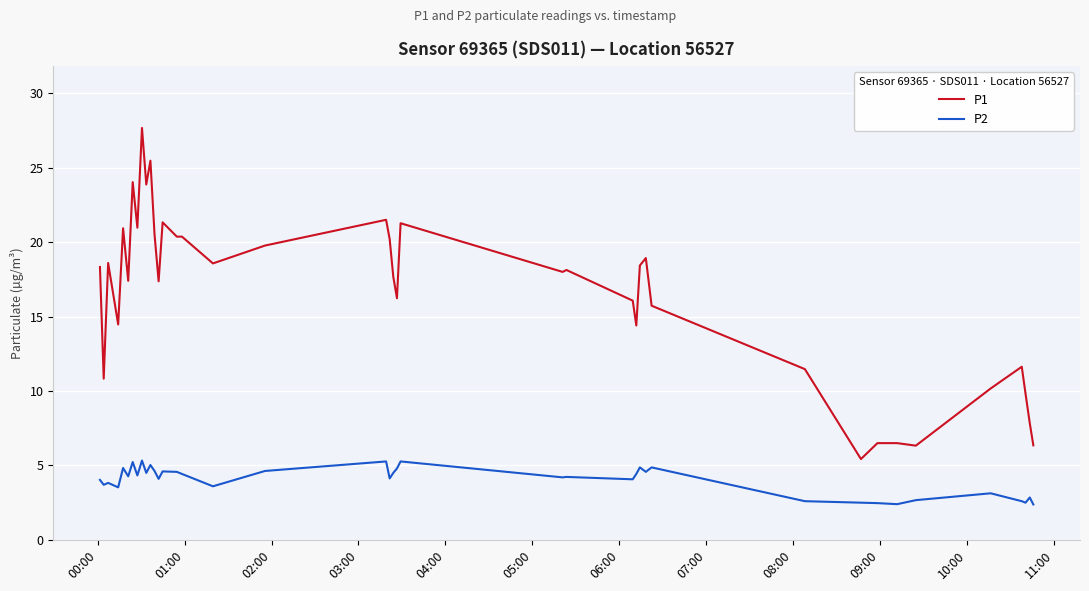

What are all the series names shown in the legend?

P1, P2